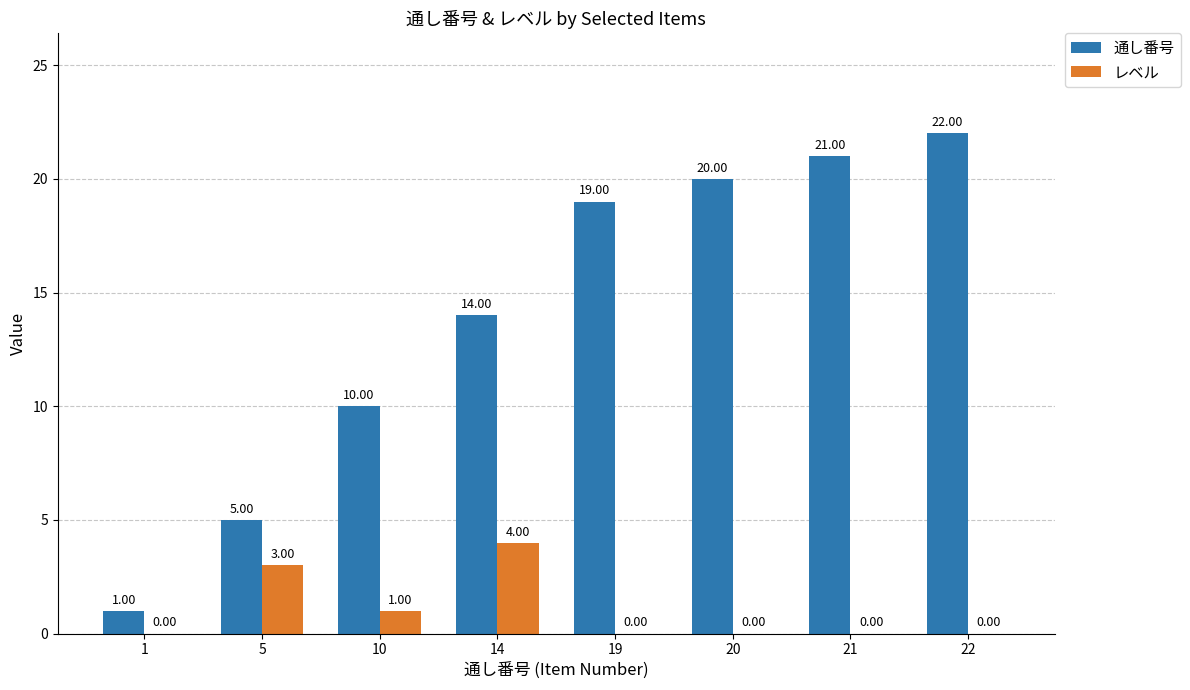

What is the sum of all レベル values?

8